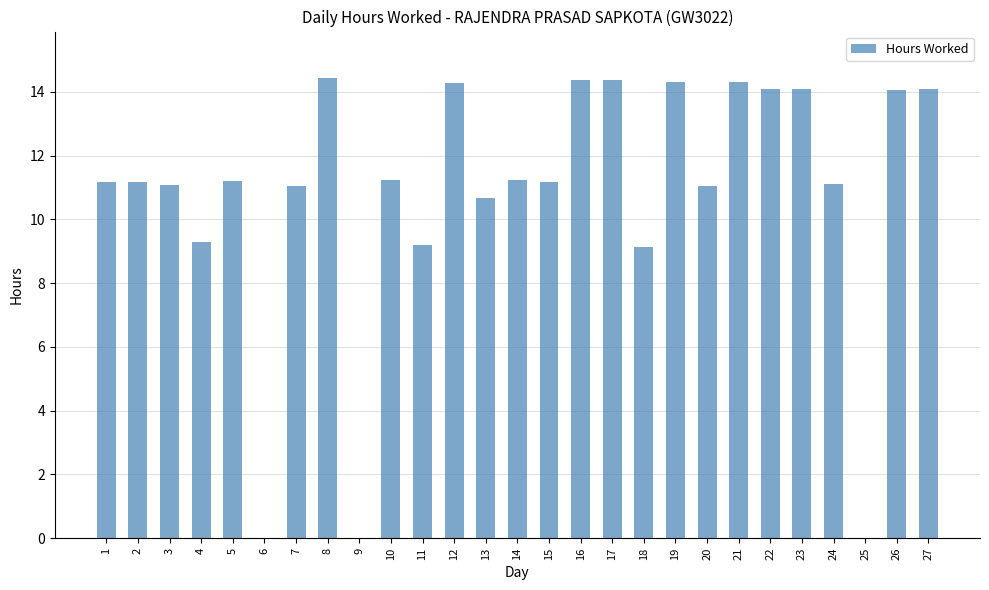

What is the sum of all values?

292.2